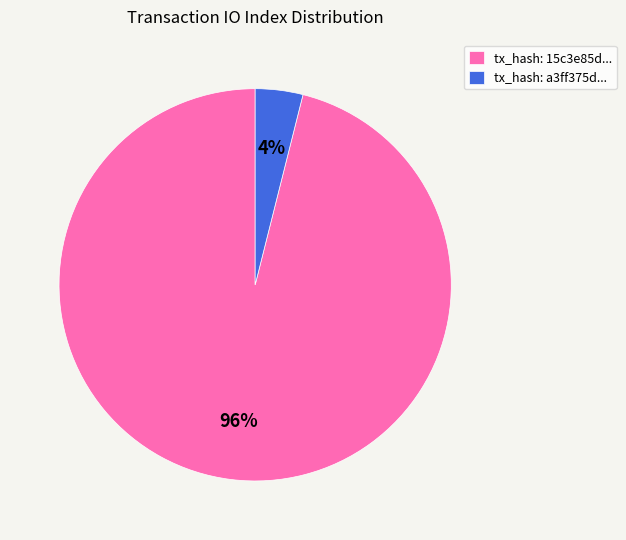

Rank the categories by value from highest to lowest.

tx_hash: 15c3e85d..., tx_hash: a3ff375d...